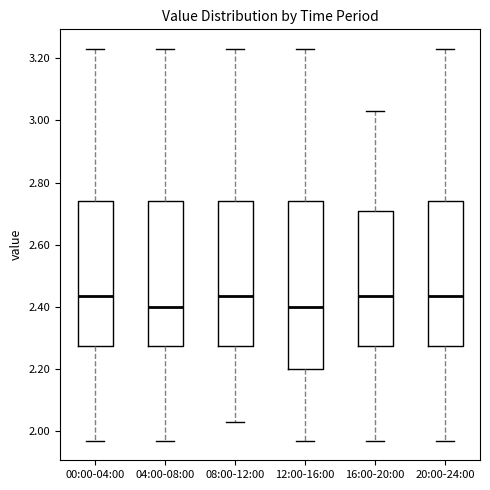

Reading left to right, read every box against the y-axis: the position of its median line, the range the box covers, and the ends of its whiskers. The values are not printed on the chart, so give them approximately, as read against the axis.

00:00-04:00: median 2.44, box 2.28 to 2.74, whiskers 1.98 to 3.24
04:00-08:00: median 2.40, box 2.28 to 2.74, whiskers 1.98 to 3.24
08:00-12:00: median 2.44, box 2.28 to 2.74, whiskers 2.04 to 3.24
12:00-16:00: median 2.40, box 2.20 to 2.74, whiskers 1.98 to 3.24
16:00-20:00: median 2.44, box 2.28 to 2.70, whiskers 1.98 to 3.04
20:00-24:00: median 2.44, box 2.28 to 2.74, whiskers 1.98 to 3.24